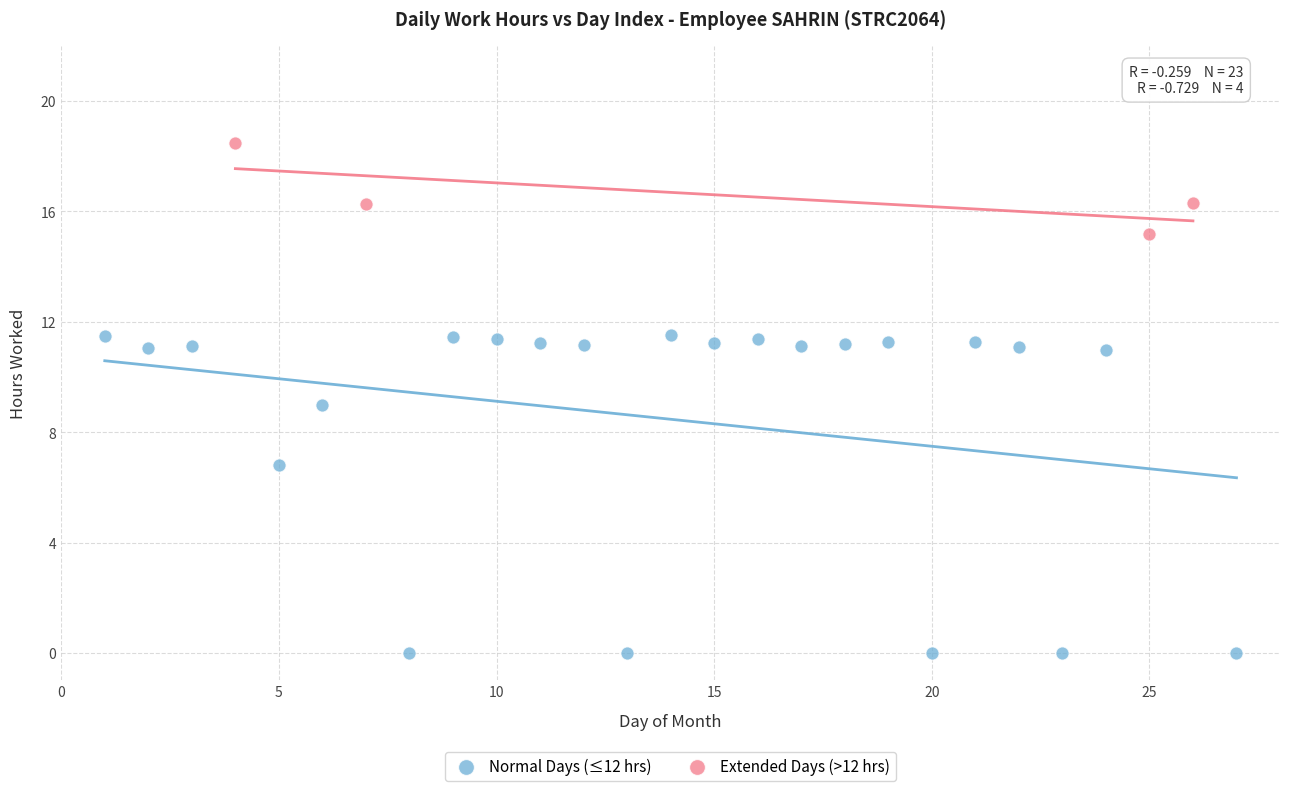

Which series reaches the minimum Y coordinate?

Normal Days (≤12 hrs)